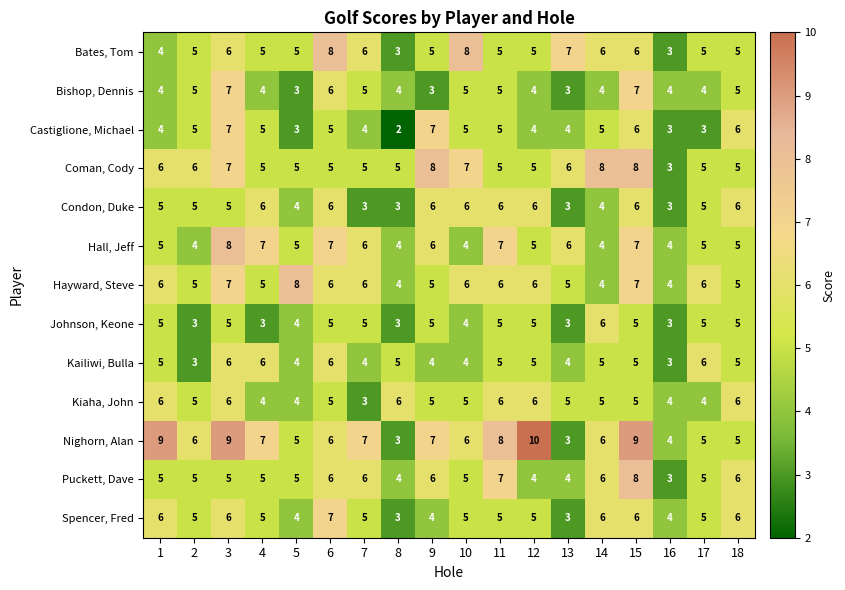

What is the spread (max minus min) of values at 18?

1